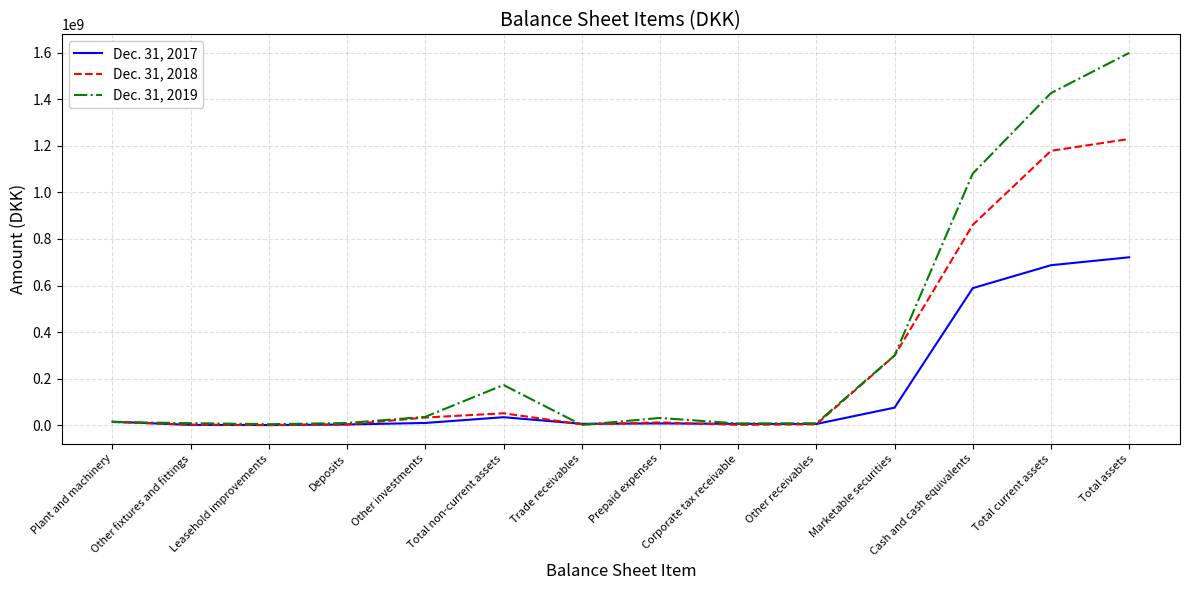

What is the difference between the highest and lowest values at Marketable securities?

224337000